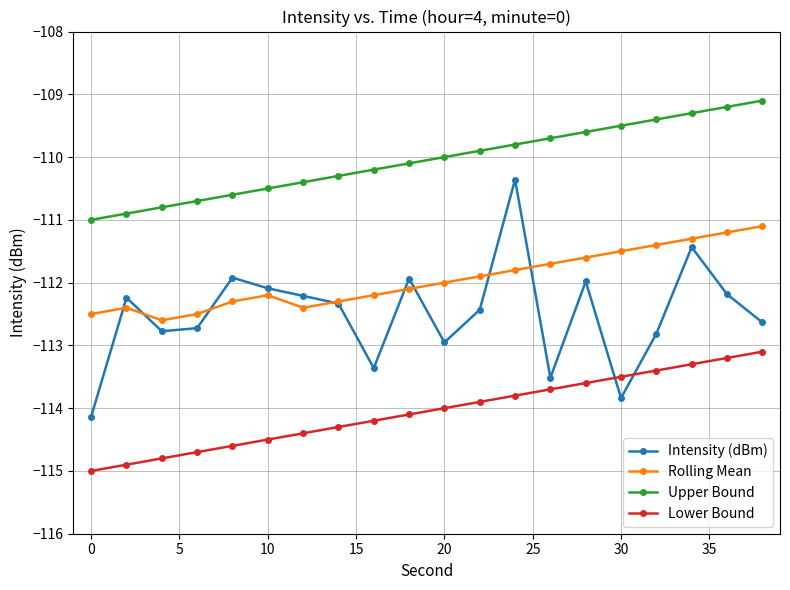

Which series has the largest range (max minus min)?

Intensity (dBm)